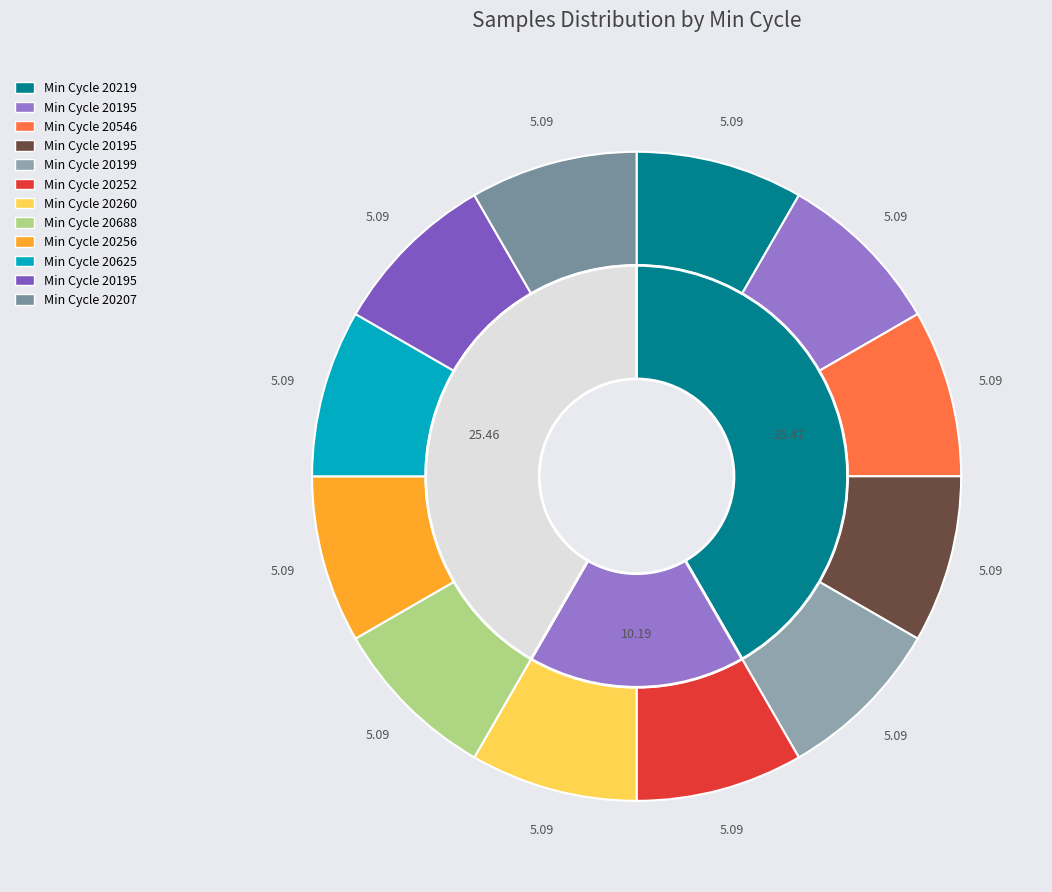

True or false: 20199 accounts for 8% of the total.

True